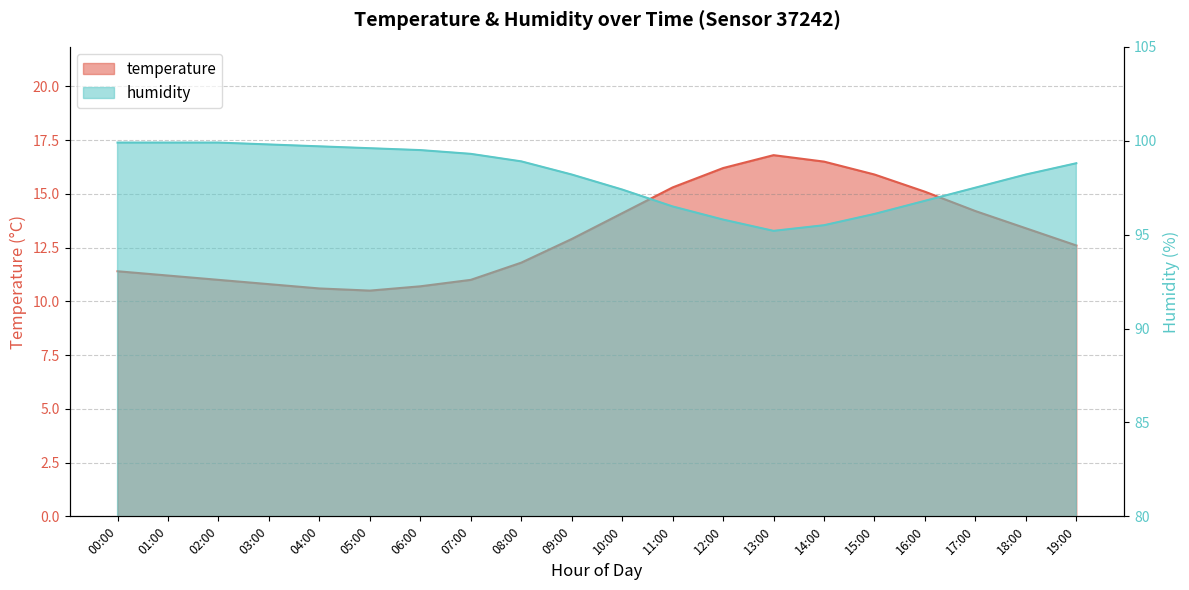

Is the value of humidity at 15:00 greater than the value of temperature at 03:00?

Yes